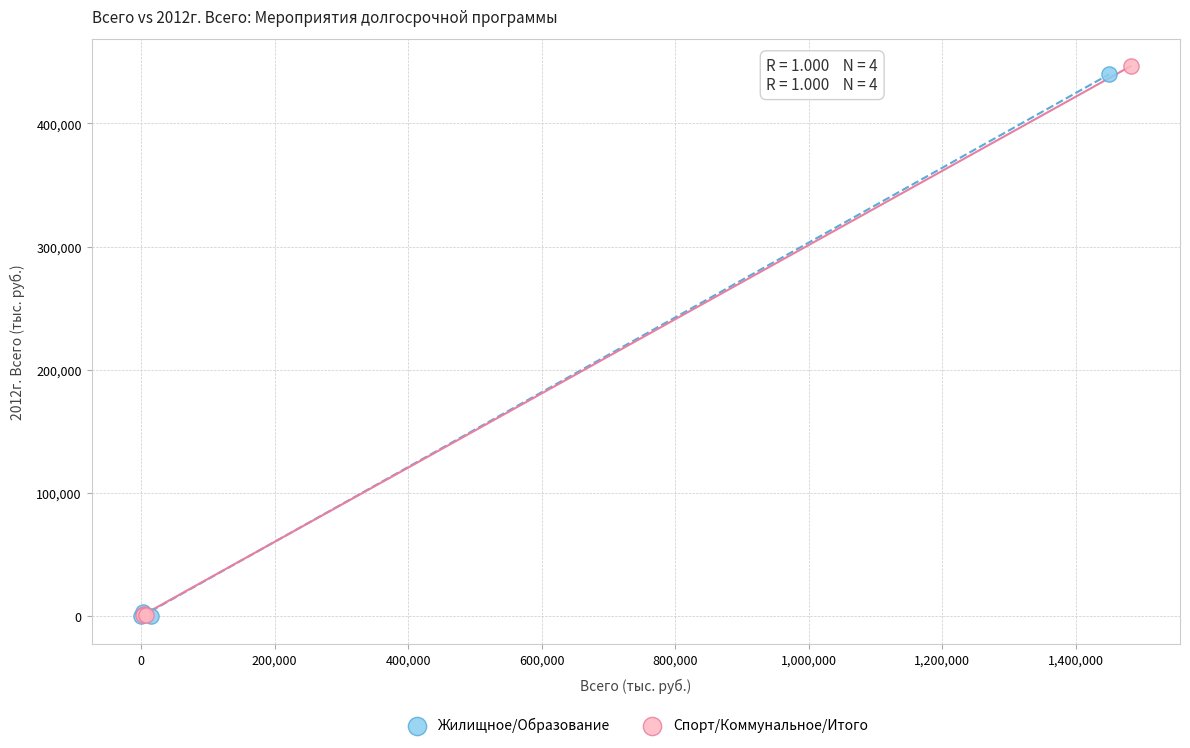

Which series has the largest Y range (max minus min)?

Спорт/Коммунальное/Итого